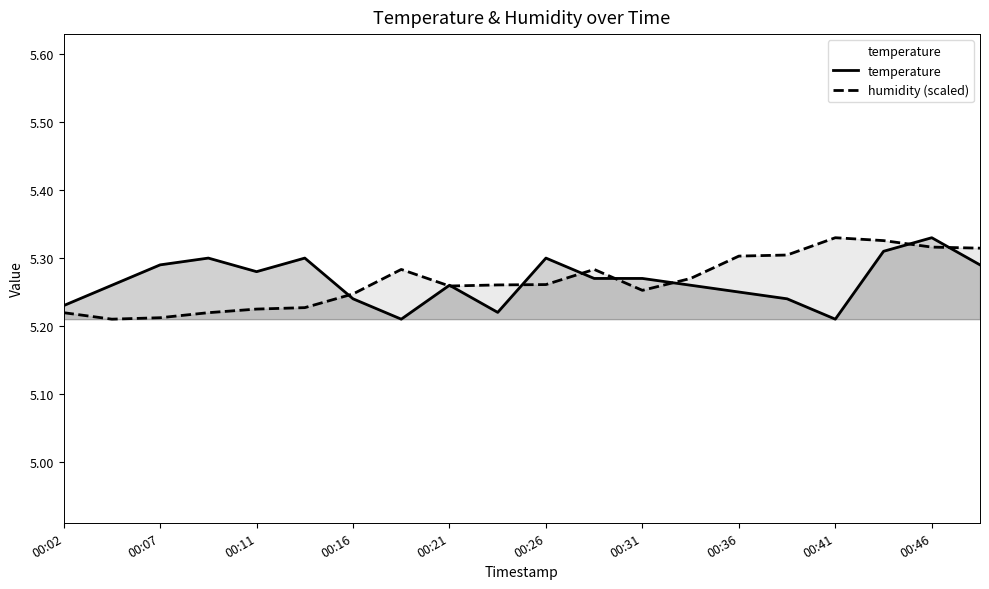

Does the chart display data point markers on the line(s)?

No